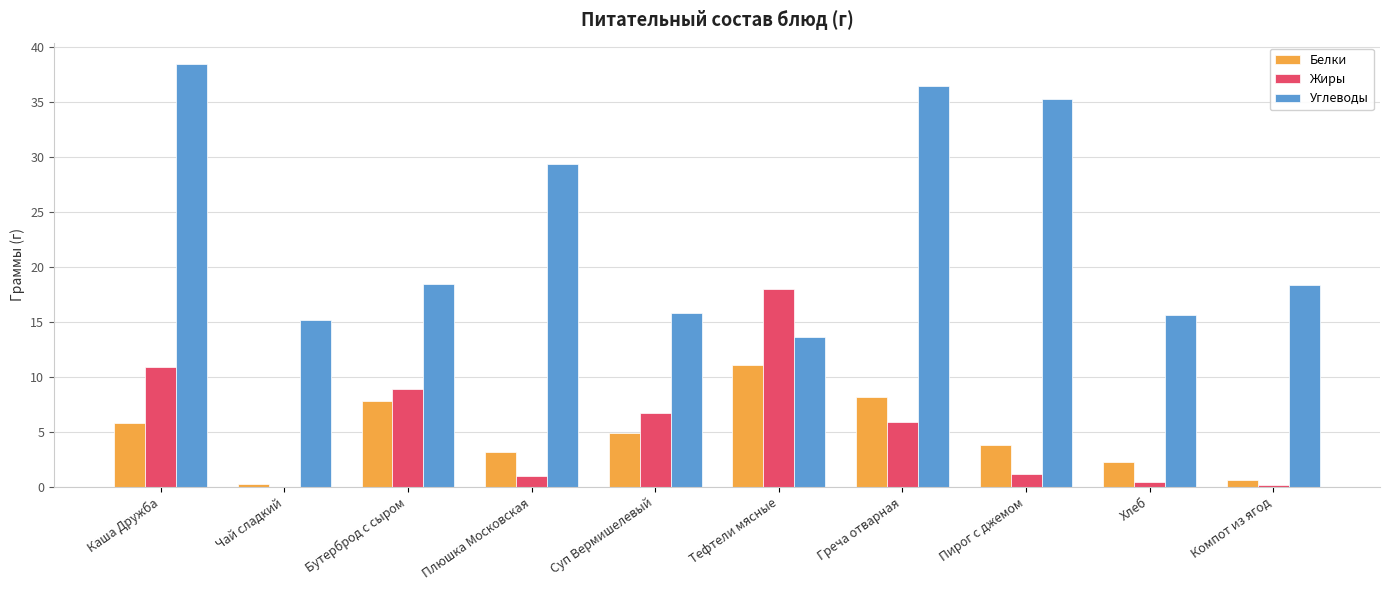

What is the sum of all Жиры values?

53.2